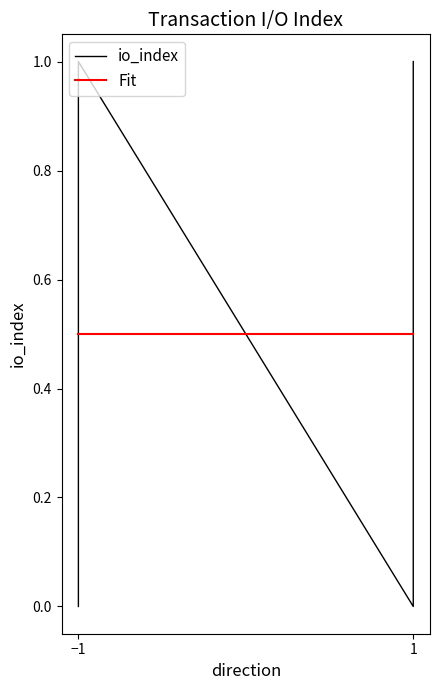

Count the number of data series in this chart.

2